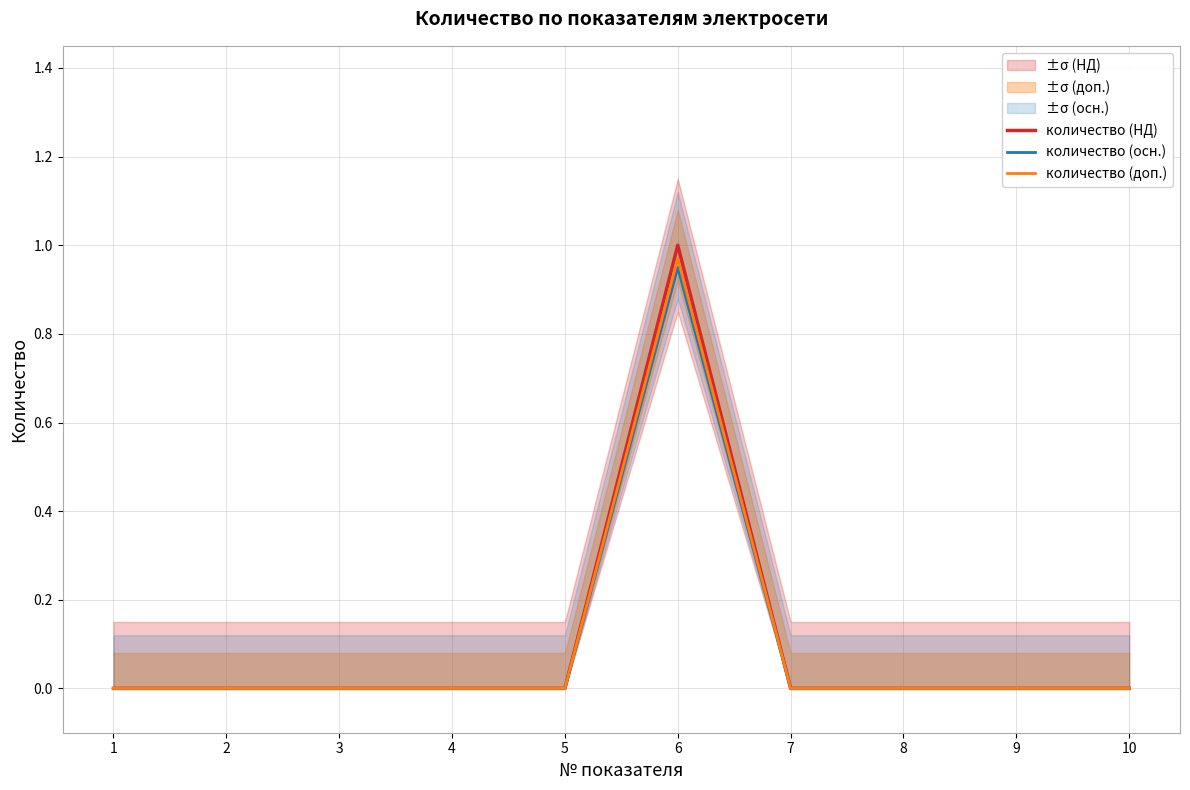

Reading left to right, extract all data points from this chart.

количество (НД): 0.0	0.0	0.0	0.0	0.0	1.0	0.0	0.0	0.0	0.0
количество (осн.): 0.0	0.0	0.0	0.0	0.0	0.9	0.0	0.0	0.0	0.0
количество (доп.): 0.0	0.0	0.0	0.0	0.0	1.0	0.0	0.0	0.0	0.0